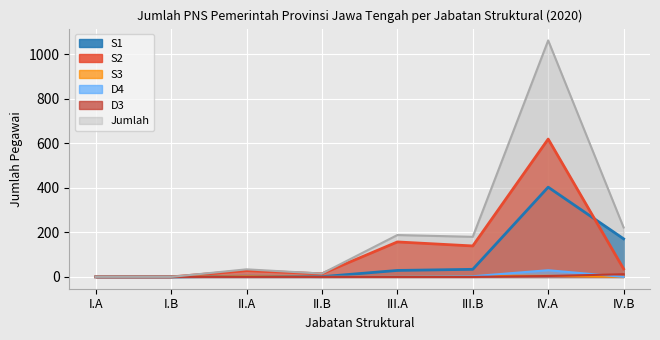

At which category does the chart reach its peak across all series?

IV.A